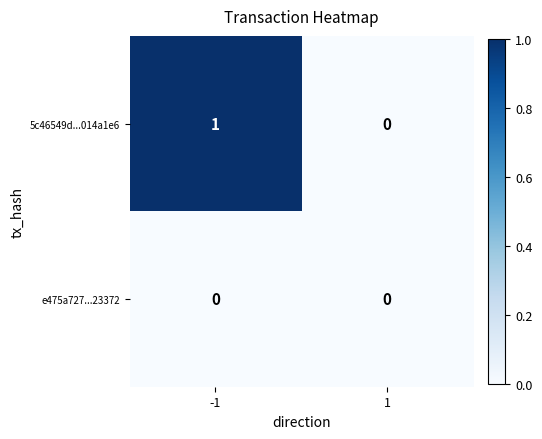

Which series has the largest range (max minus min)?

5c46549d...014a1e6